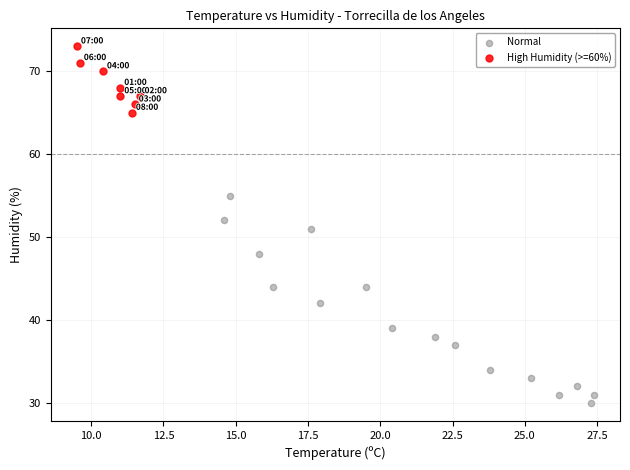

Which series contains the highest Y value?

High Humidity (>=60%)